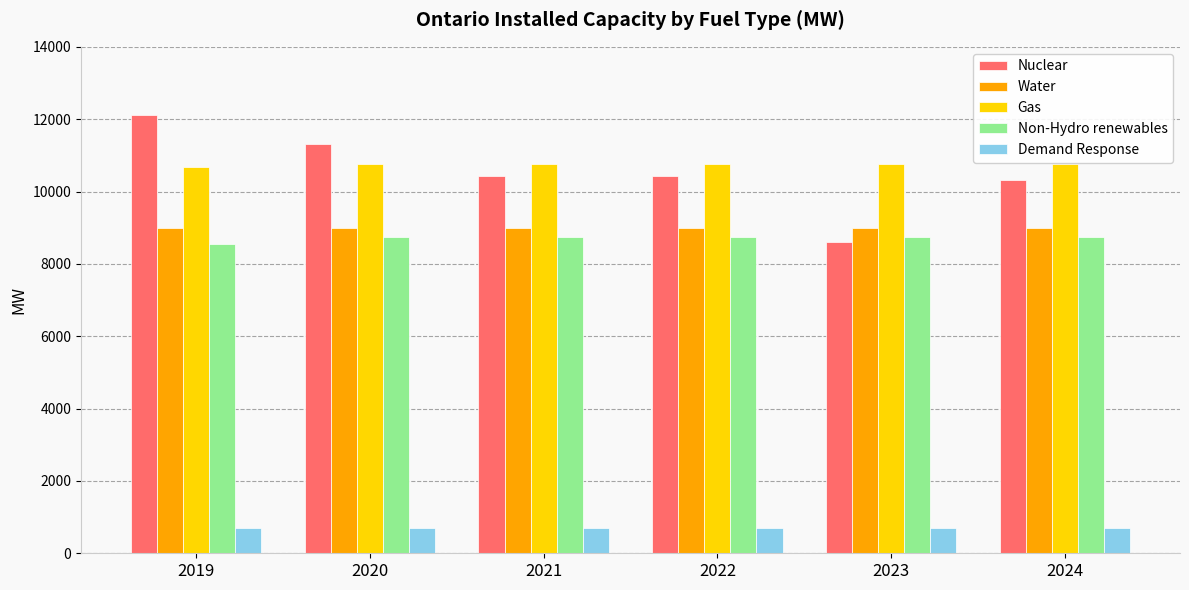

The Demand Response series shows 712.3 at 2020. True or false?

True